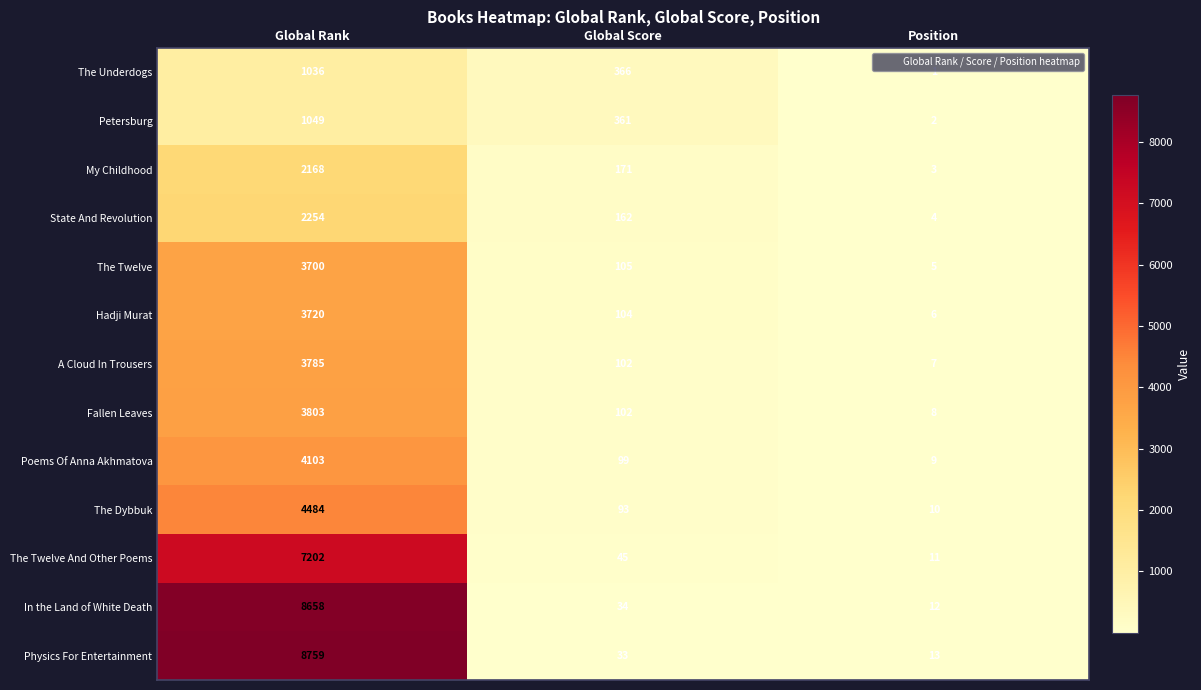

Read the Hadji Murat value at Global Score, to the nearest 10.

100